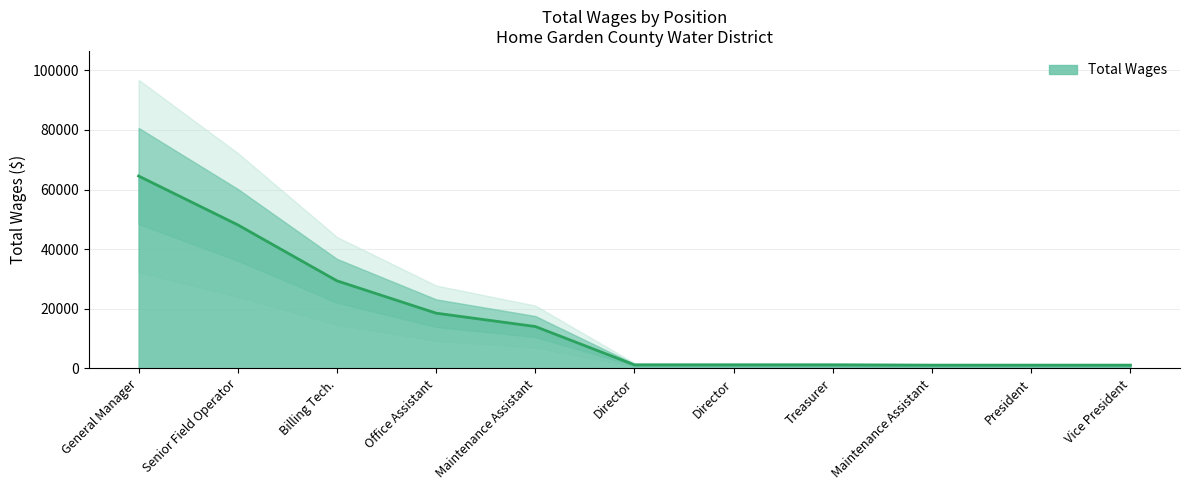

Count the number of categories in the chart.

11